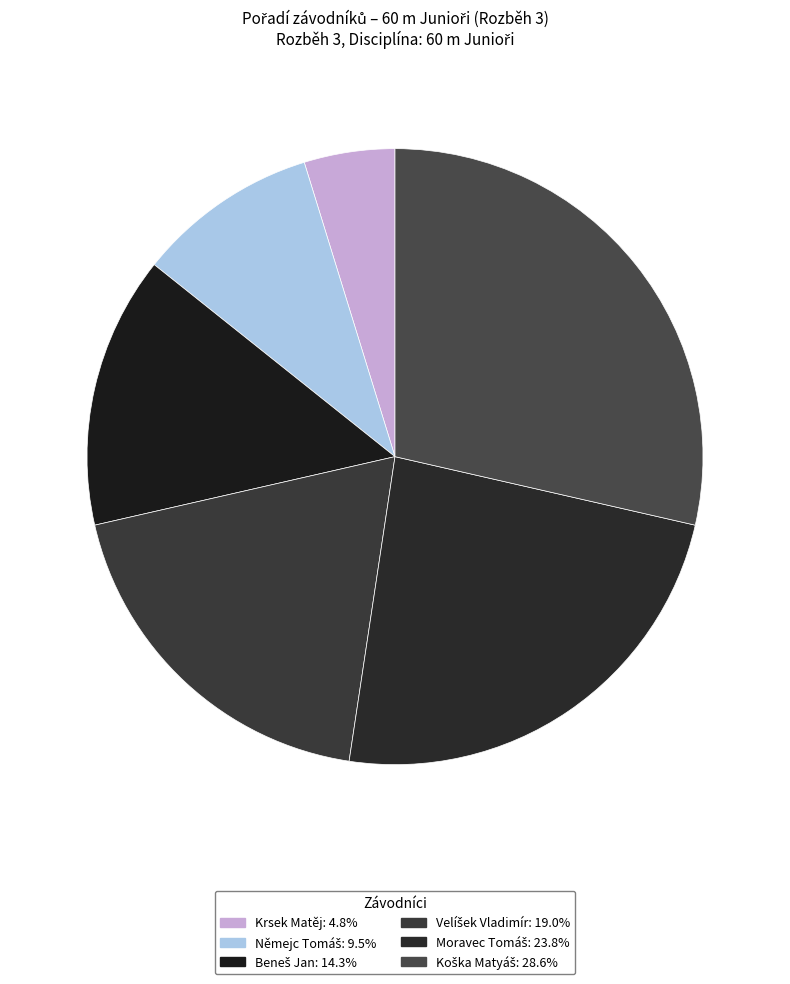

How many segments does this pie chart have?

6